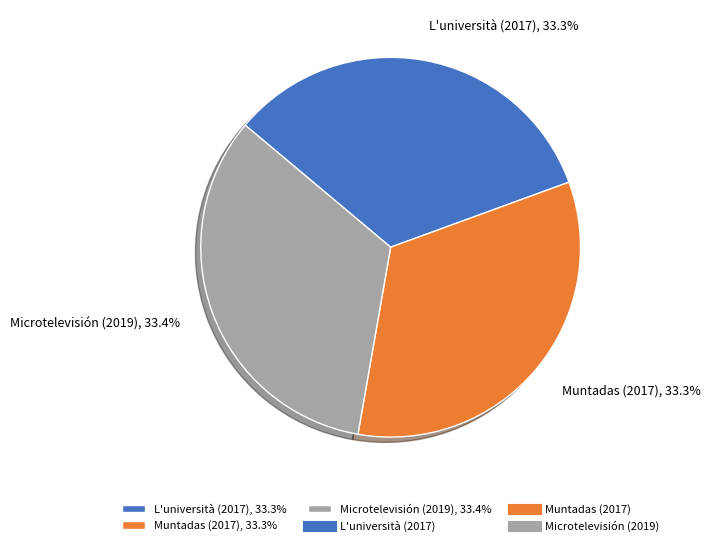

Which slice is the largest?

Investigación (2019): Microtelevisión